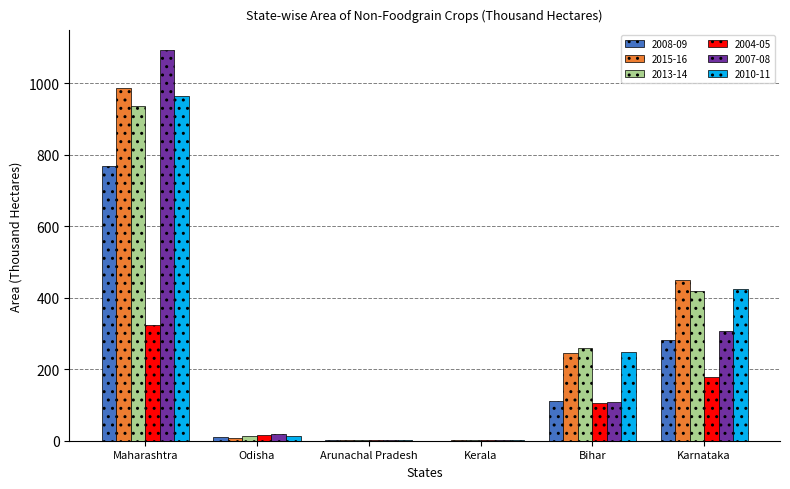

What is the sum of the 2008-09 values at Bihar and Maharashtra?

879.9